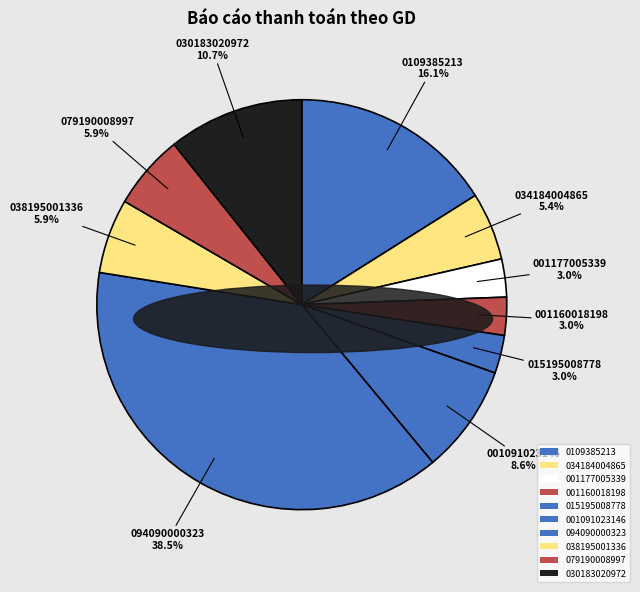

To the nearest percent, what percentage of the pie is 030183020972?

11%